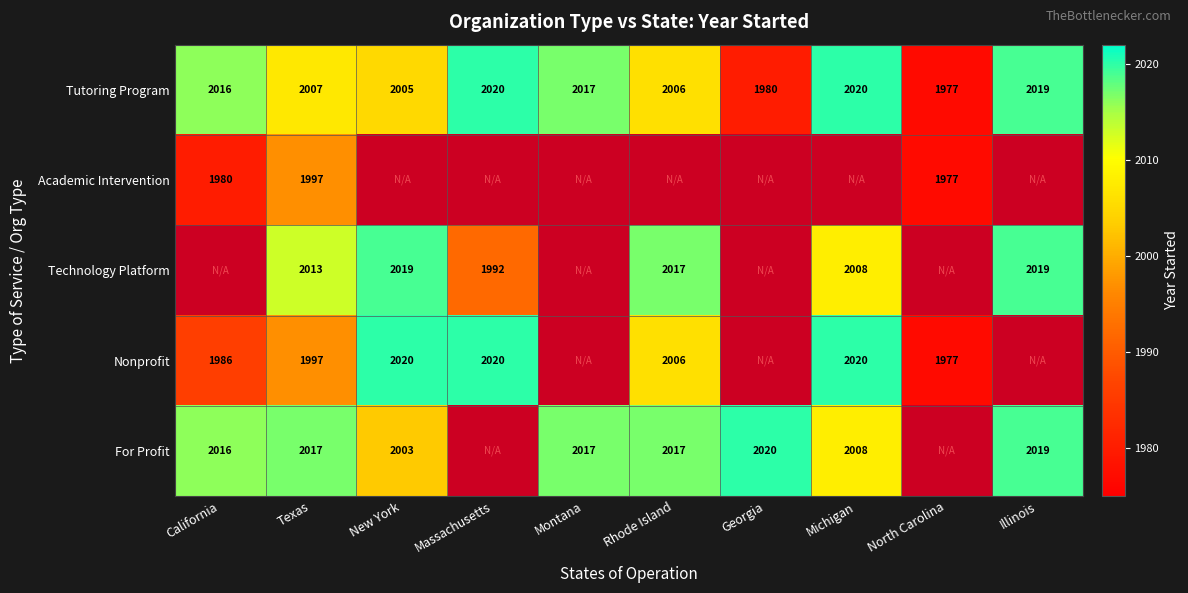

Which has a higher value, Michigan or New York?

Michigan